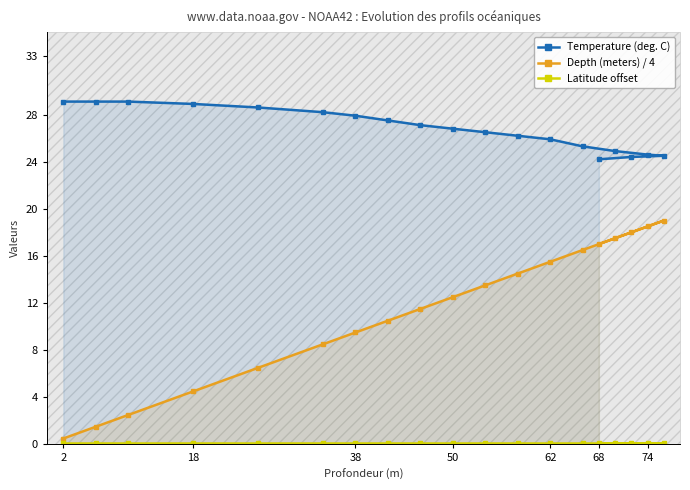

Which series has the largest total across all categories?

Temperature (deg. C)